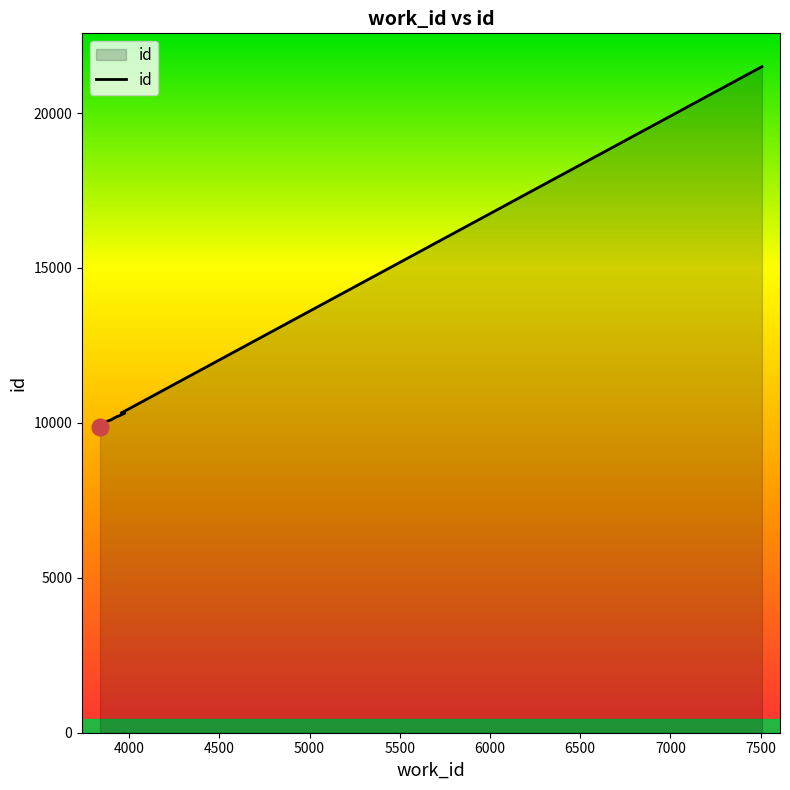

What is the difference between the maximum and minimum values?

11622